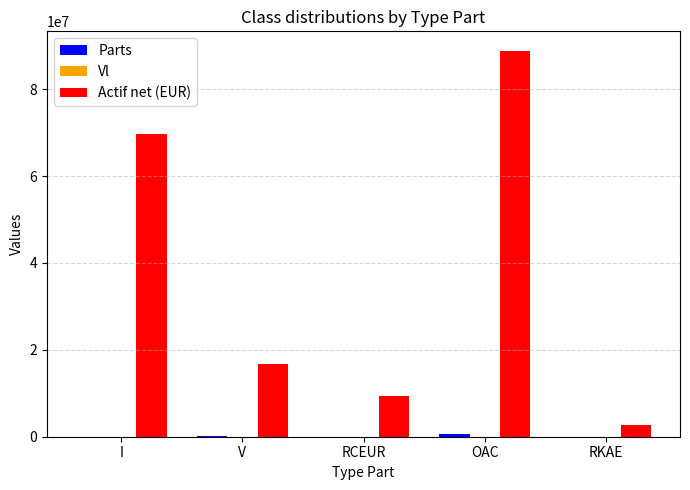

The Actif net (EUR) series shows 32144977.0 at OAC. True or false?

False